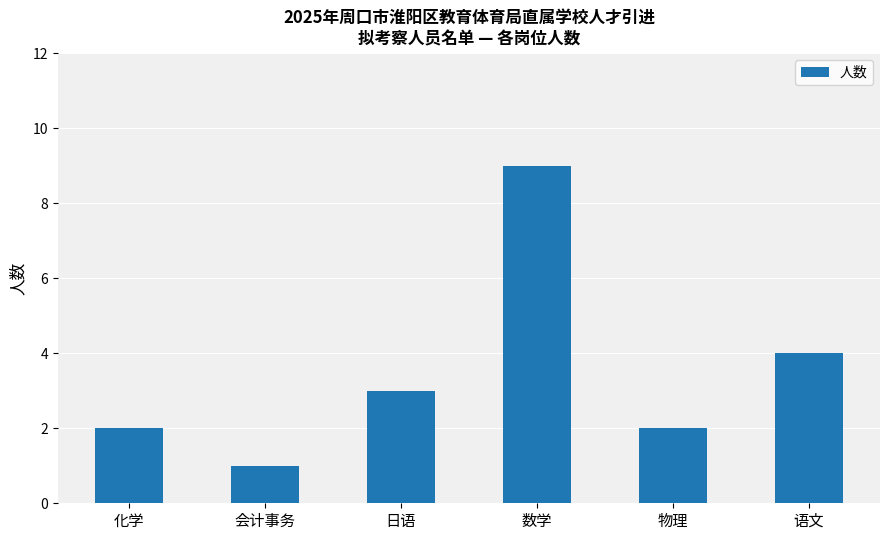

What is the change in value from 化学 to 语文?

+2